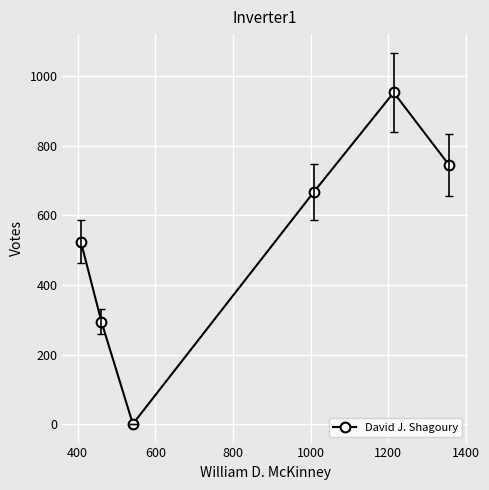

What is the average value?

531